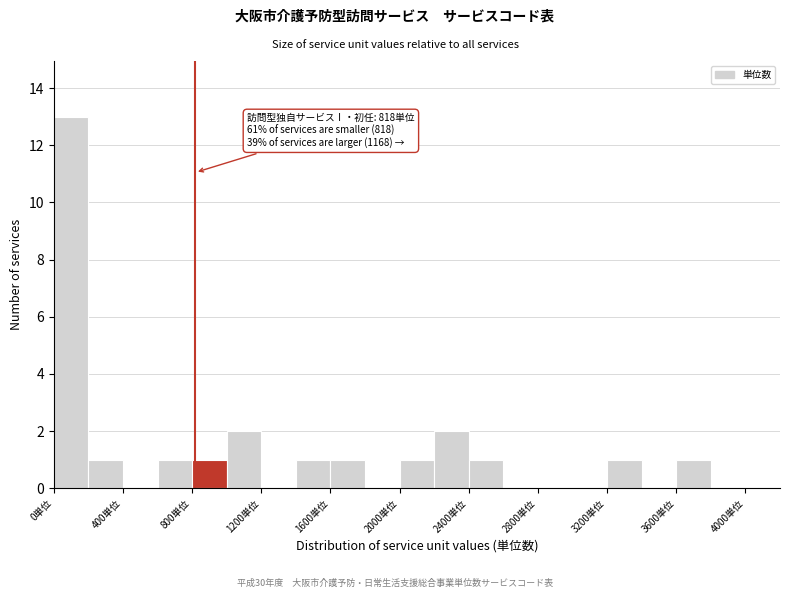

Which range on the x-axis has the tallest bar?

0 to 200